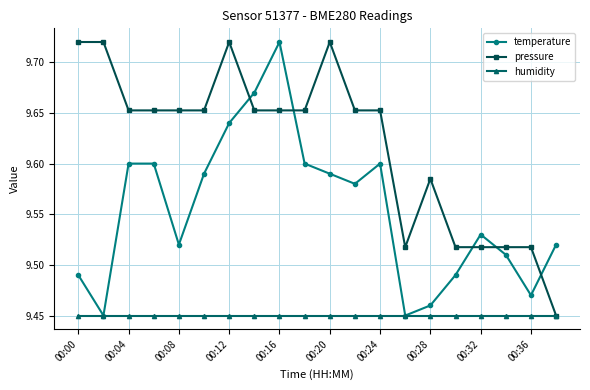

At how many categories does at least one series exceed 9?

20